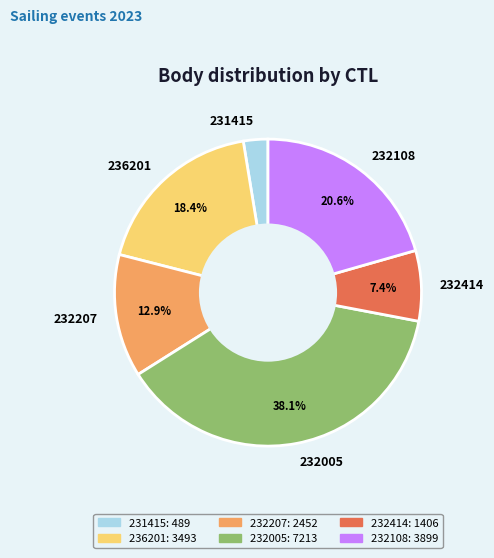

The 236201 slice represents 18% of the pie. True or false?

True